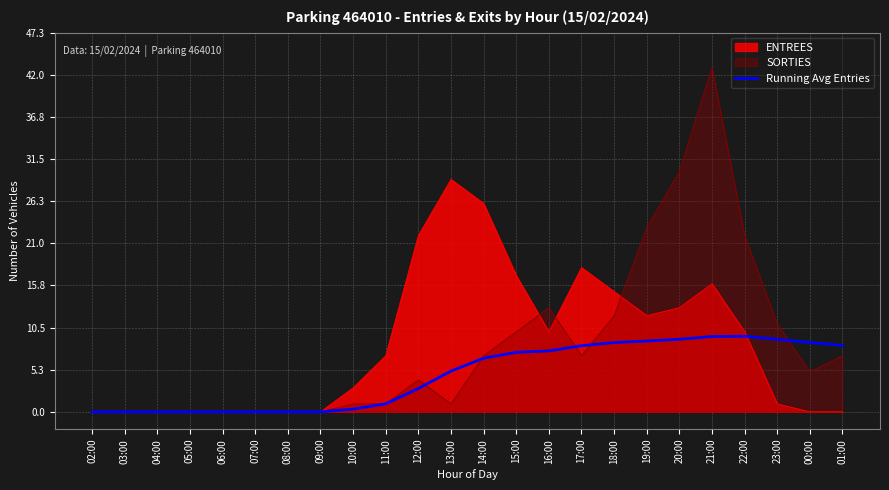

The value at 13:00 is 5.1. True or false?

True